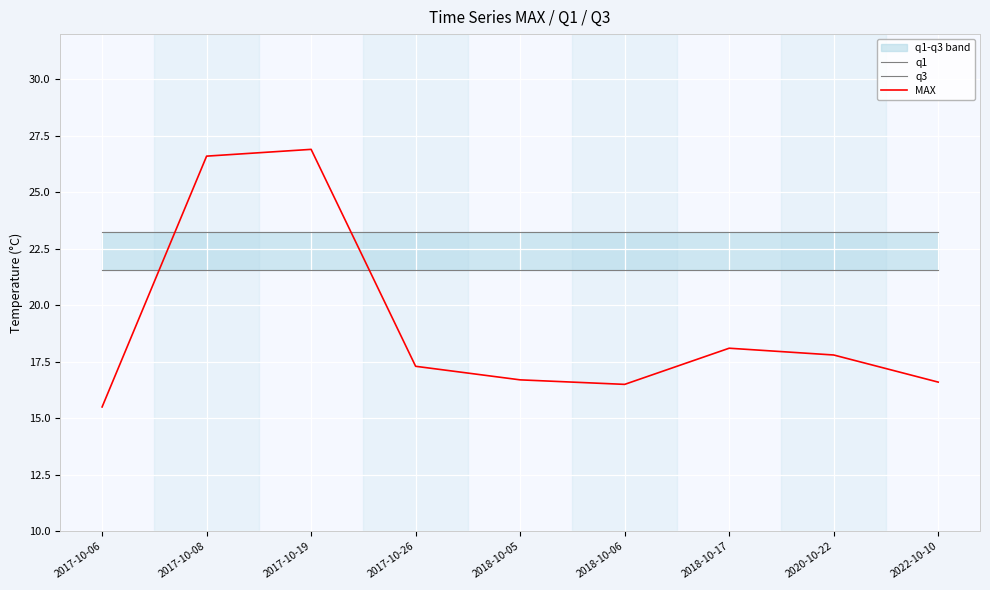

True or false: q3 has a value of 23.2 at 2020-10-22.

True